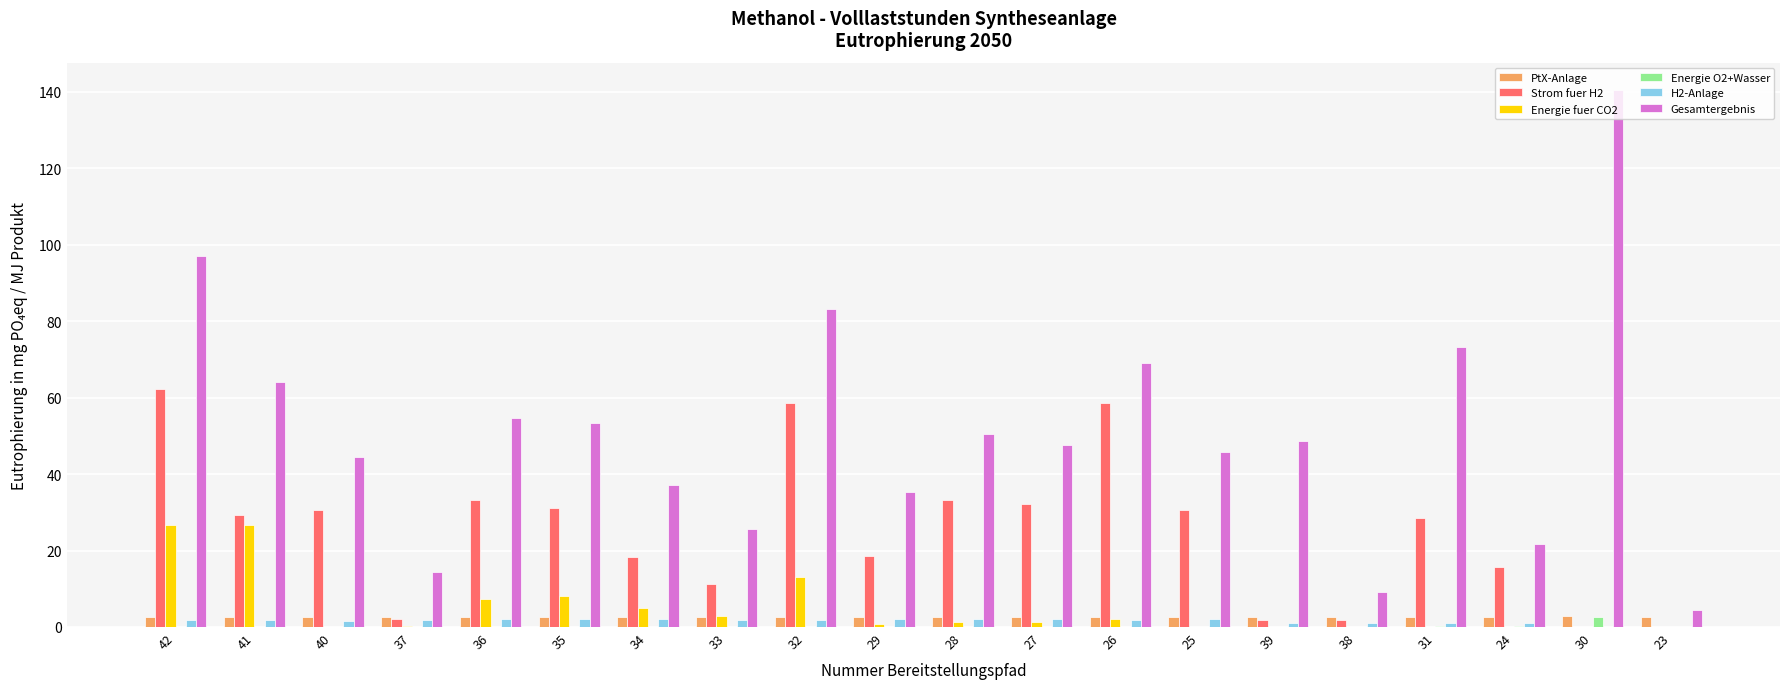

The Energie fuer CO2 series shows 11.8 at 31. True or false?

False